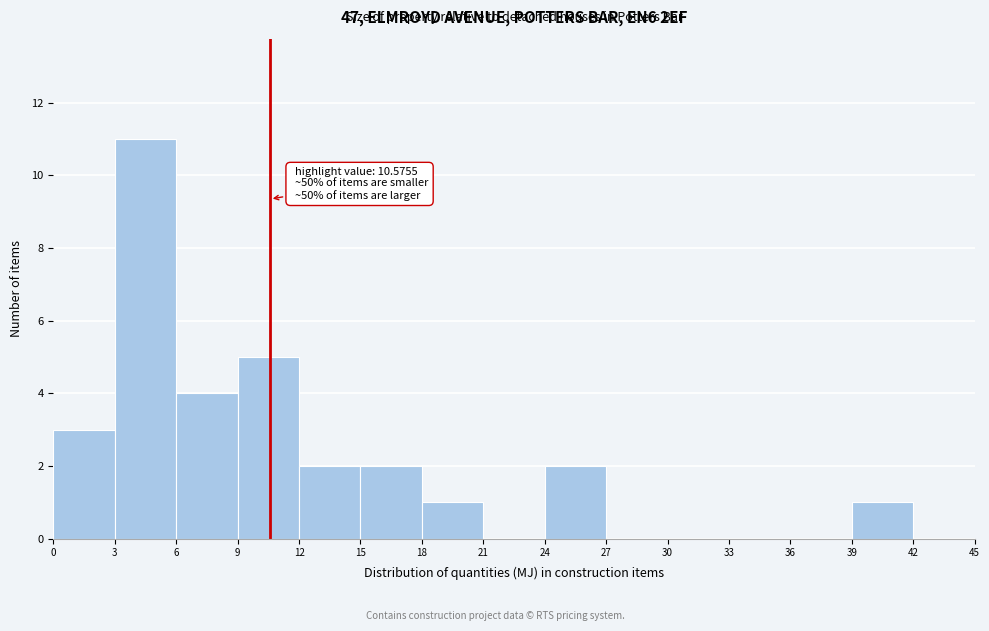

Over which range of the x-axis is the bar tallest?

3 to 6